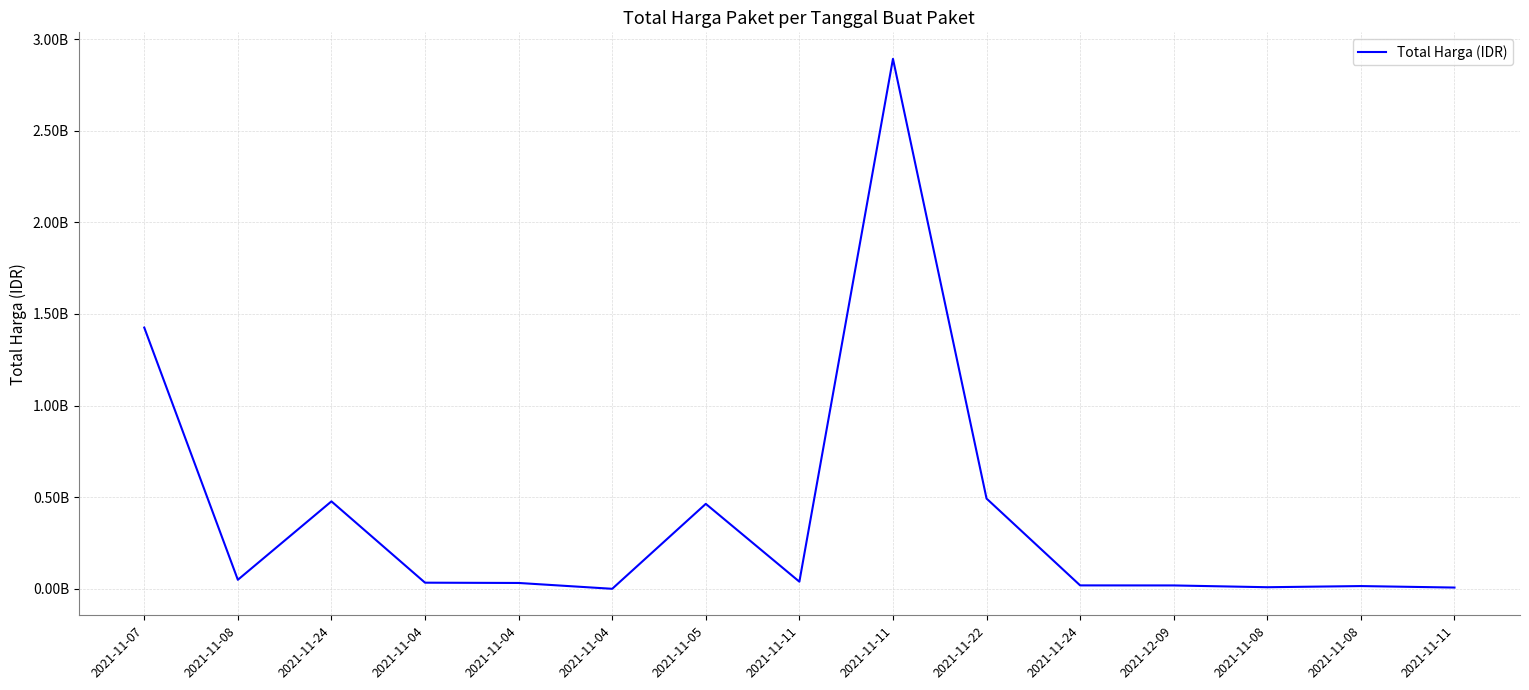

Rank the categories by value from lowest to highest.

2021-11-04, 2021-11-11, 2021-11-08, 2021-11-08, 2021-12-09, 2021-11-24, 2021-11-04, 2021-11-04, 2021-11-11, 2021-11-08, 2021-11-05, 2021-11-24, 2021-11-22, 2021-11-07, 2021-11-11